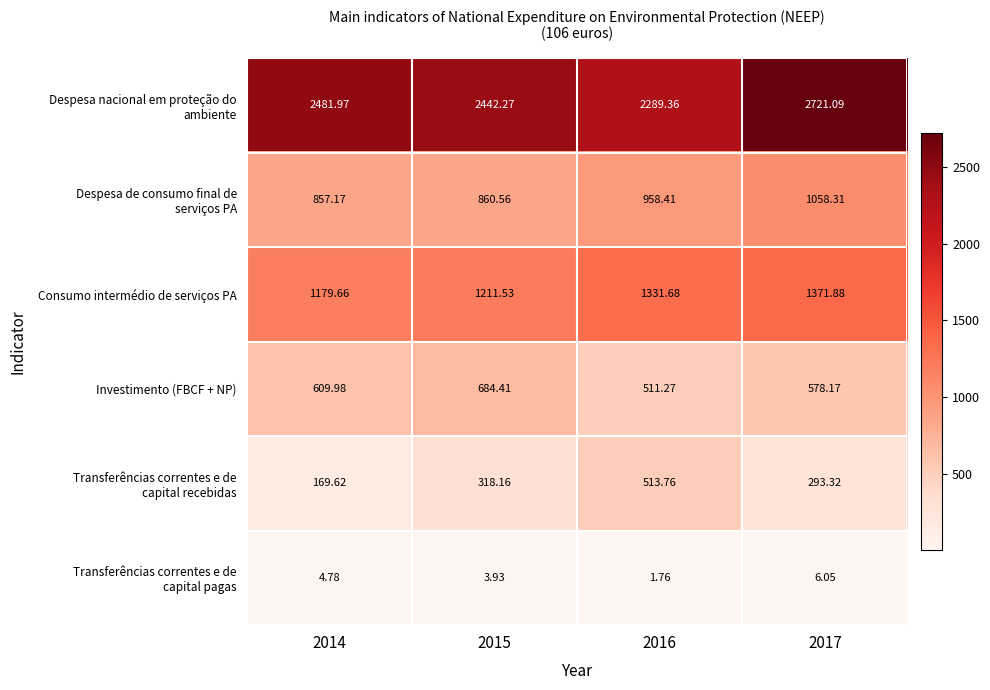

Between 2017 and 2014, which is larger?

2017